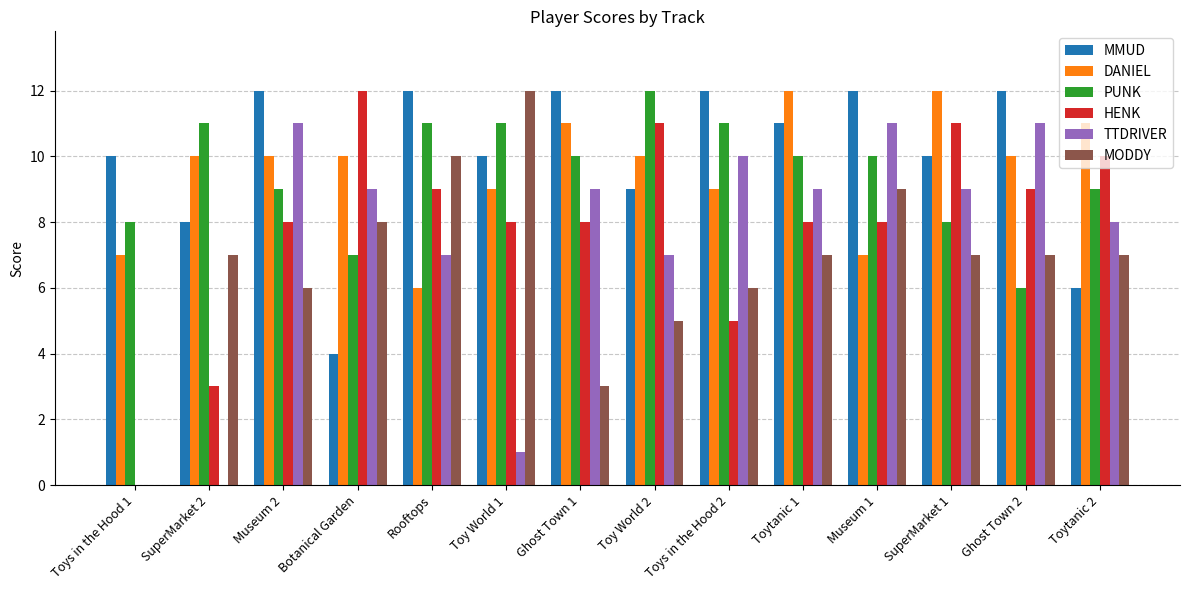

How many data points does each series have?

14